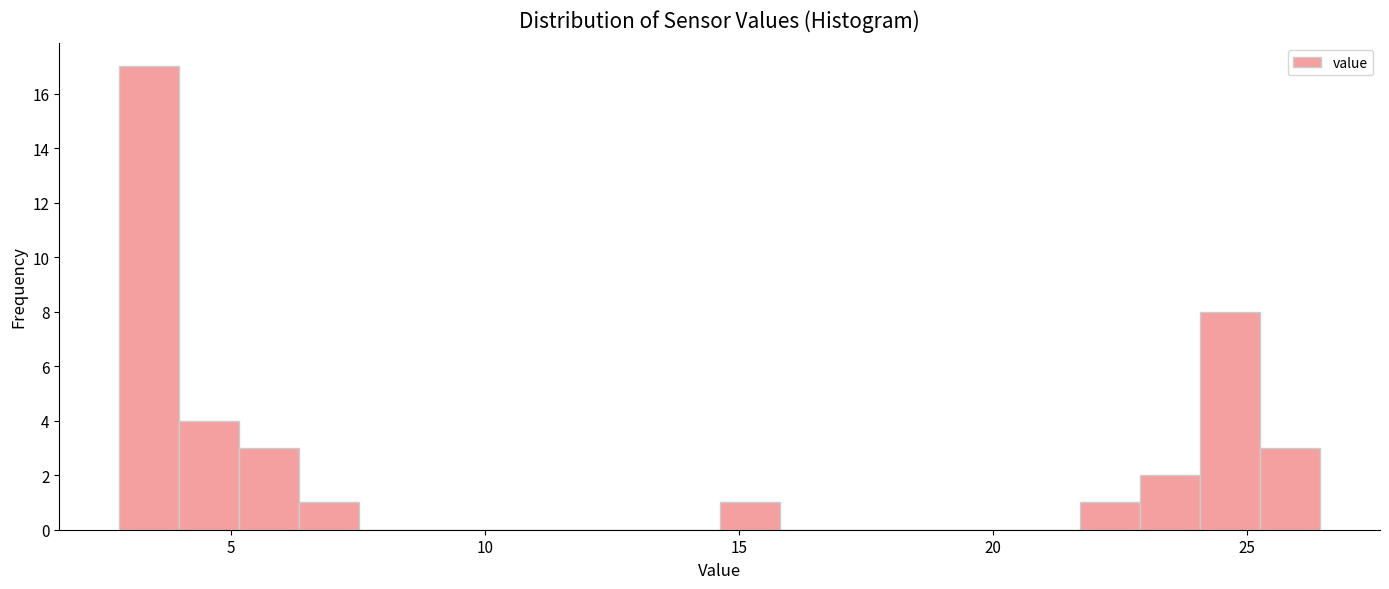

Around what value on the x-axis is the tallest bar? Give the approximate position of its centre, as read against the axis.

3.5